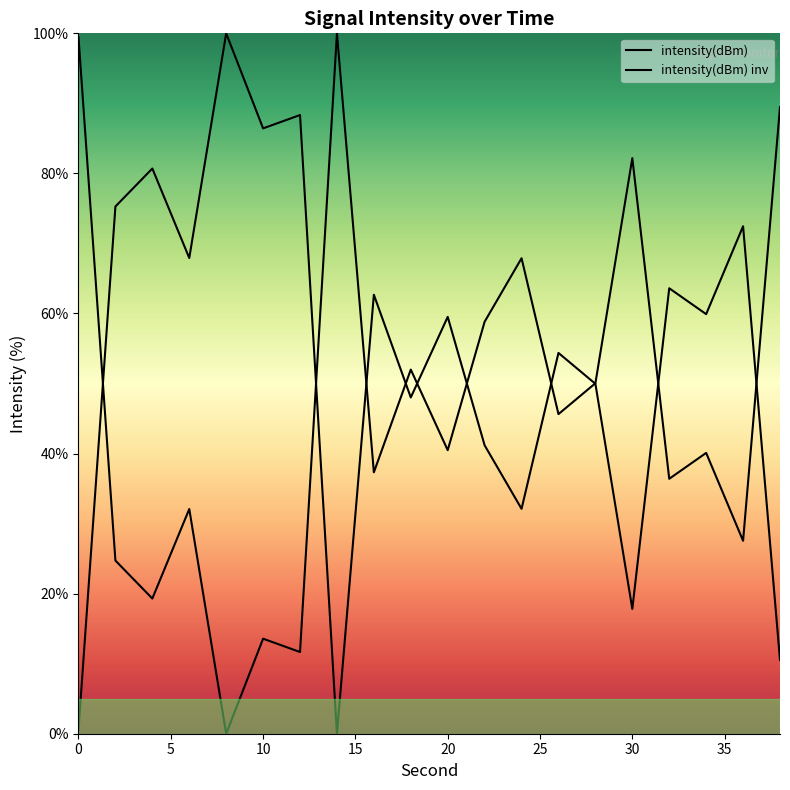

Rank the series by their maximum value, from lowest to highest.

intensity(dBm), intensity(dBm) inv